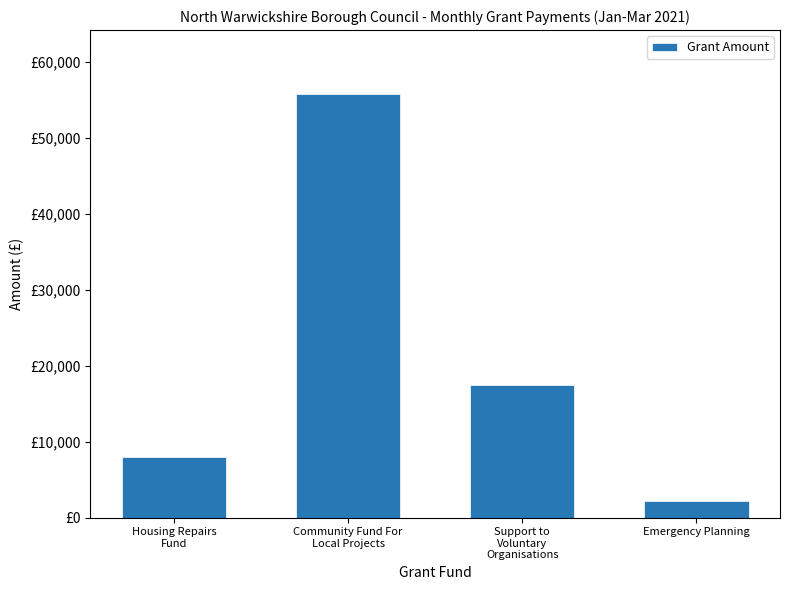

Where does the data first go above 17403?

Community Fund For
Local Projects